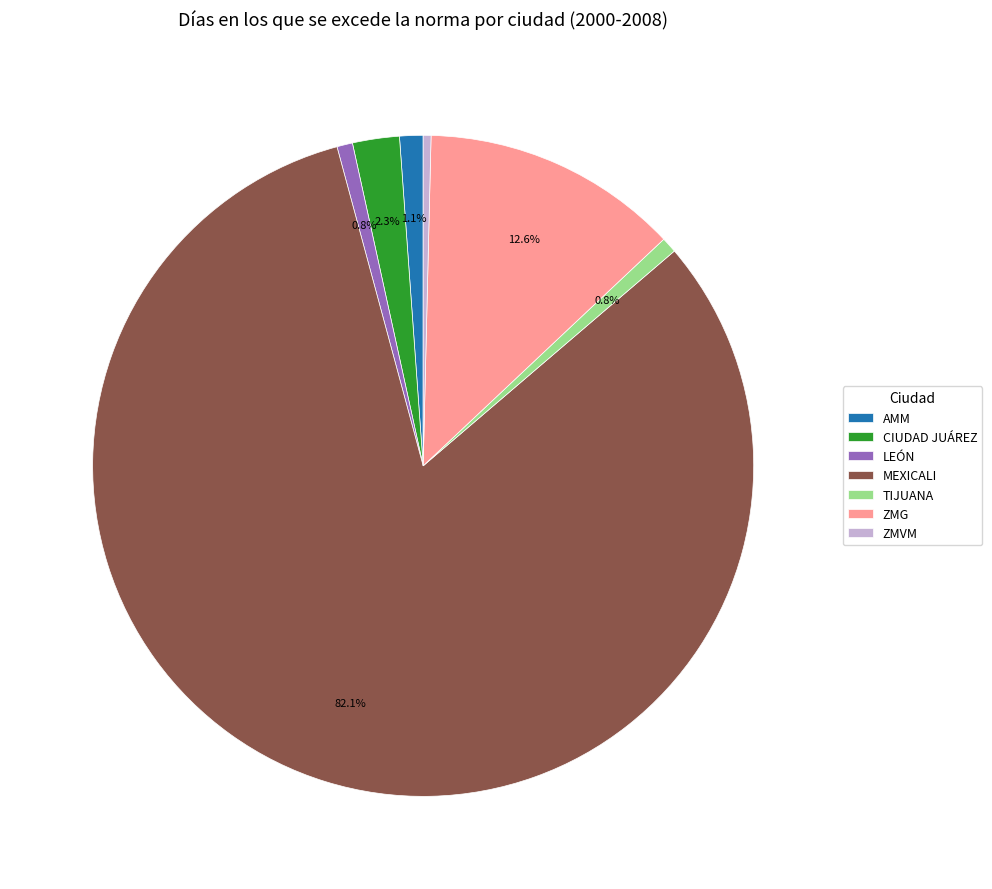

Which category has the biggest portion of the pie?

MEXICALI